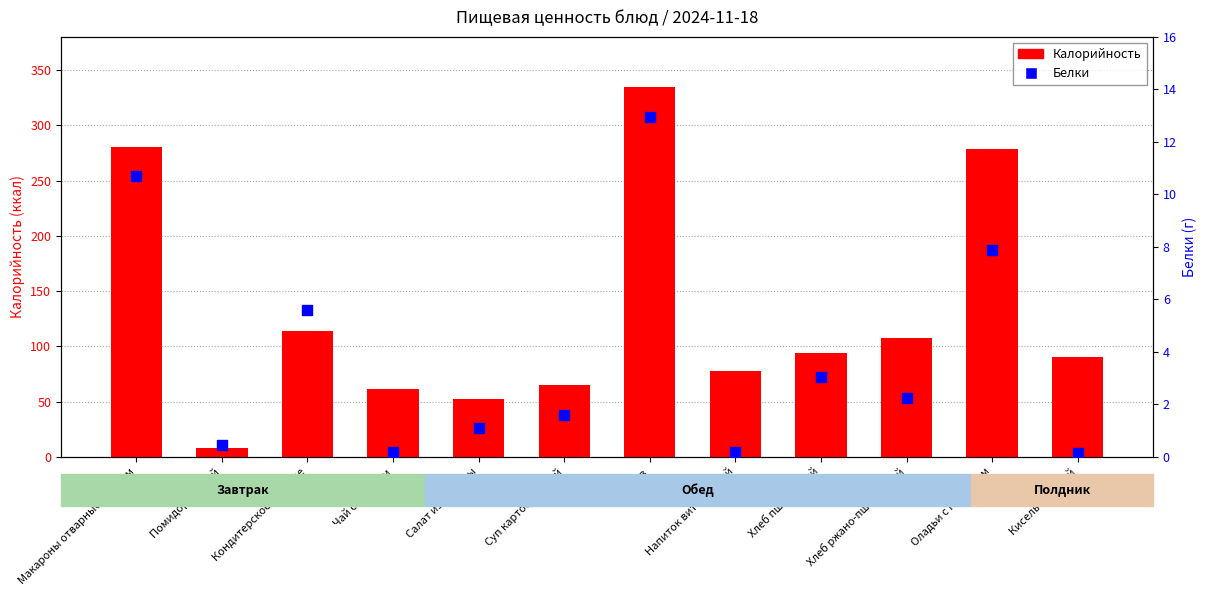

What is the total value across all series at Салат из капусты?

53.8